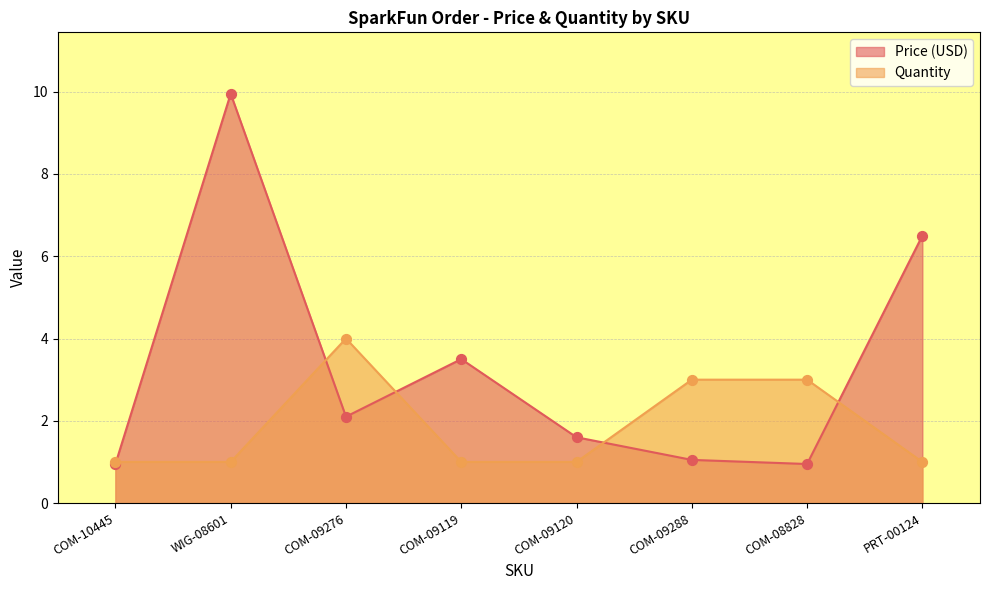

What are all the series names shown in the legend?

Price (USD), Quantity